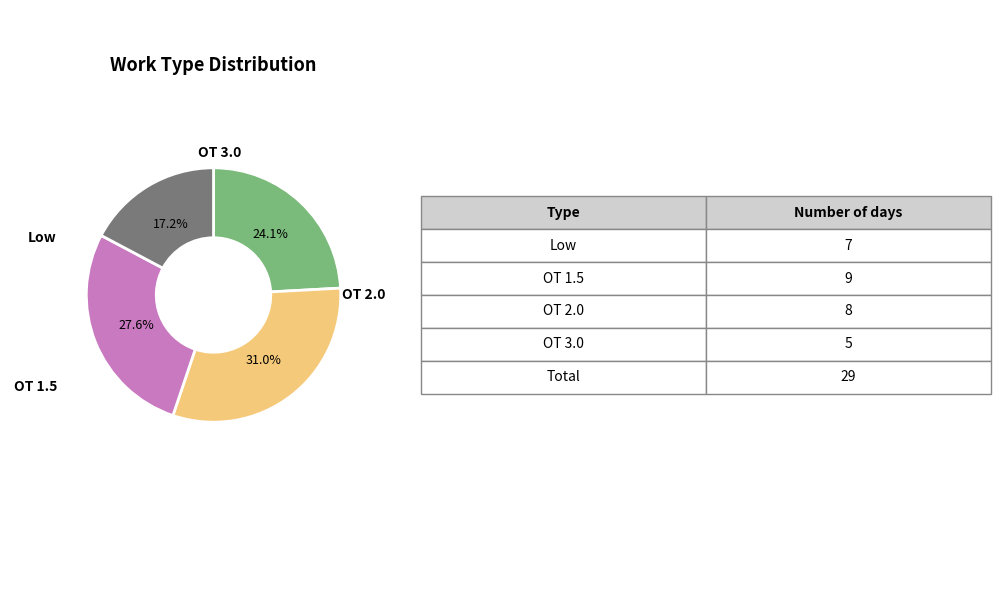

Between OT 3.0 and OT 2.0, which is larger?

OT 2.0